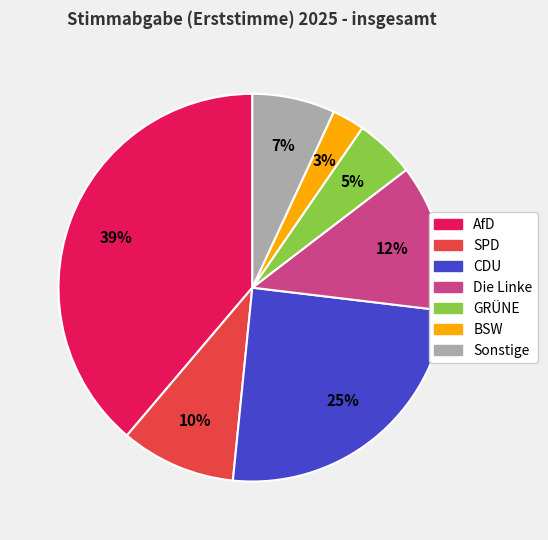

Which category has the smallest portion of the pie?

BSW